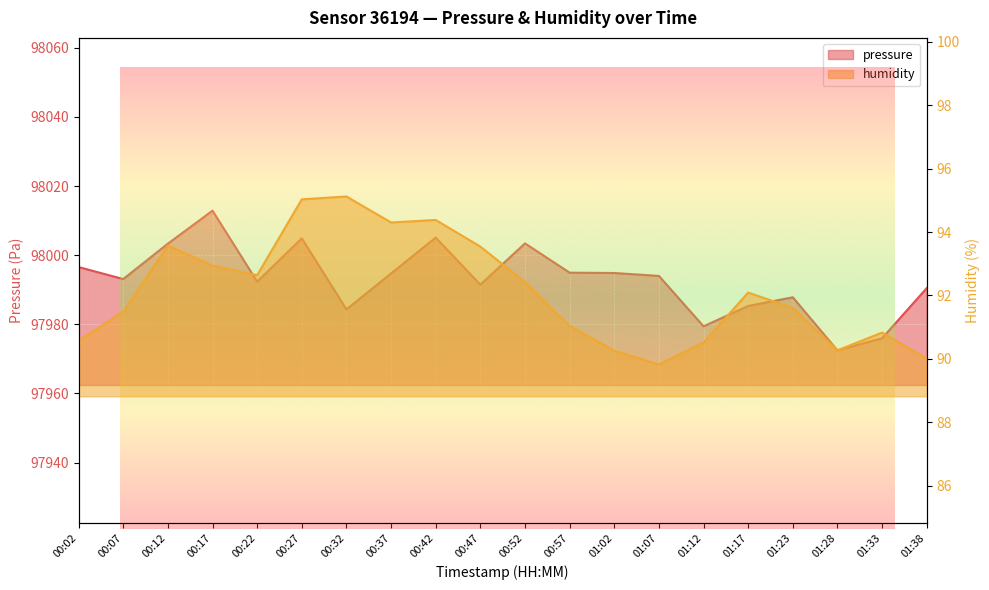

Is it true that pressure equals 52349.8 at 00:07?

False